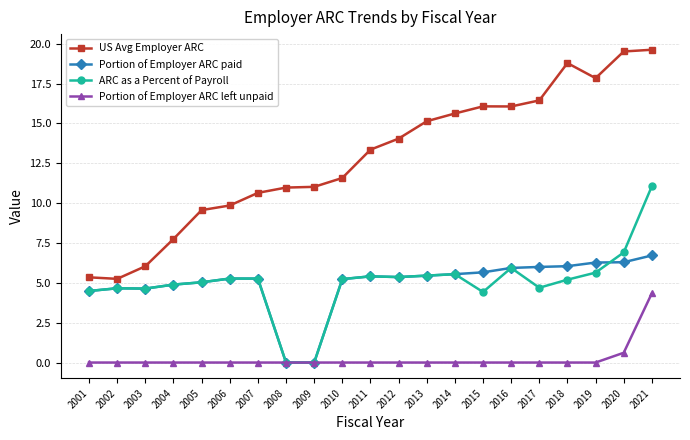

What are all the series names shown in the legend?

US Avg Employer ARC, Portion of Employer ARC paid, ARC as a Percent of Payroll, Portion of Employer ARC left unpaid